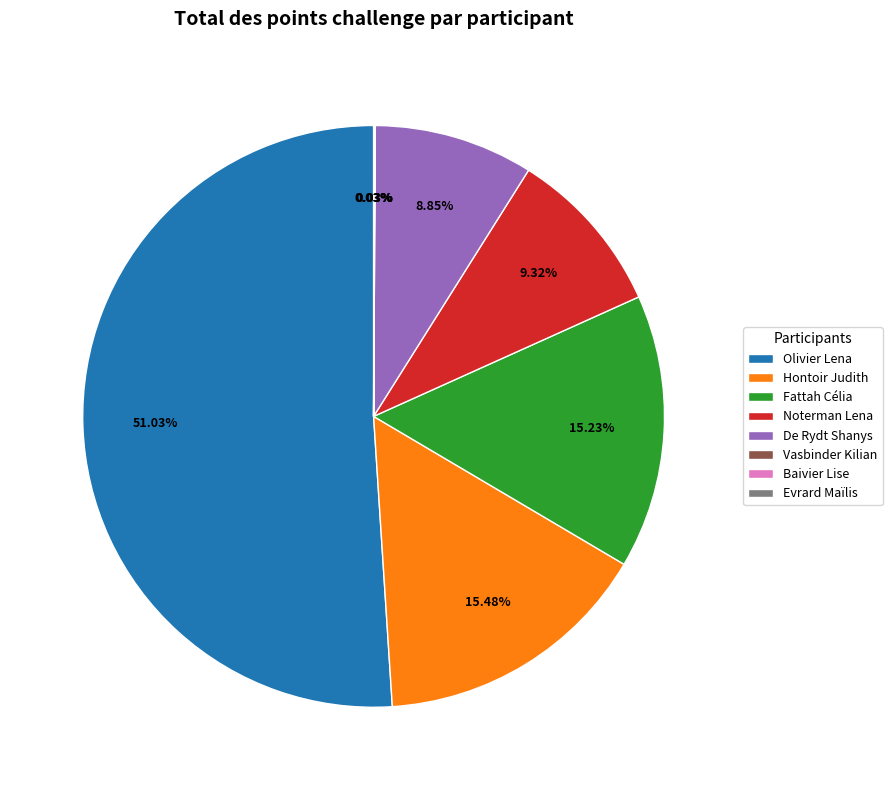

Do Fattah Célia and Olivier Lena together represent more than half of the pie?

Yes